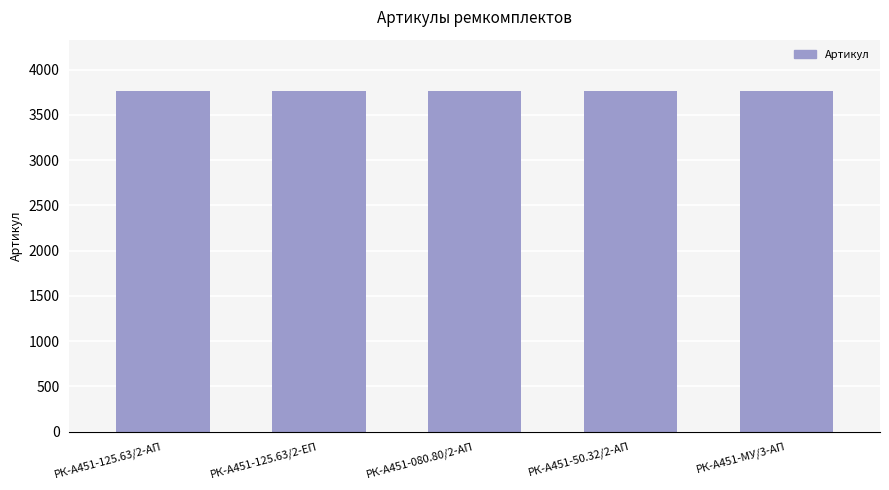

What is the average value?

3764